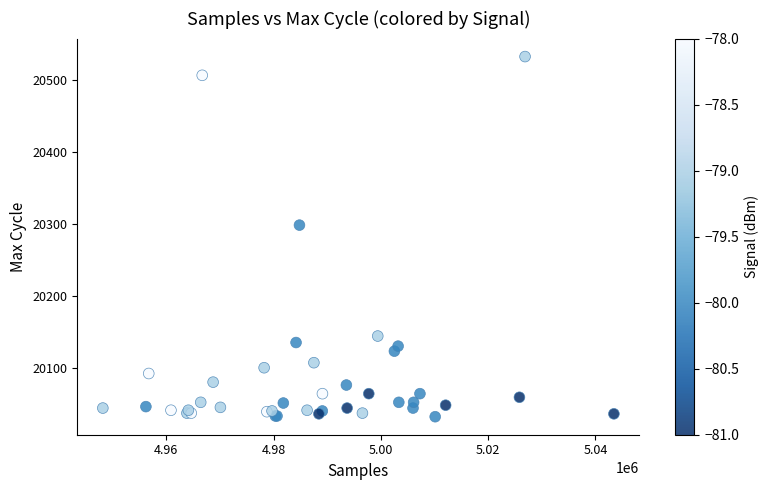

What Y value in the scatter plot is closest to 20283?

20299